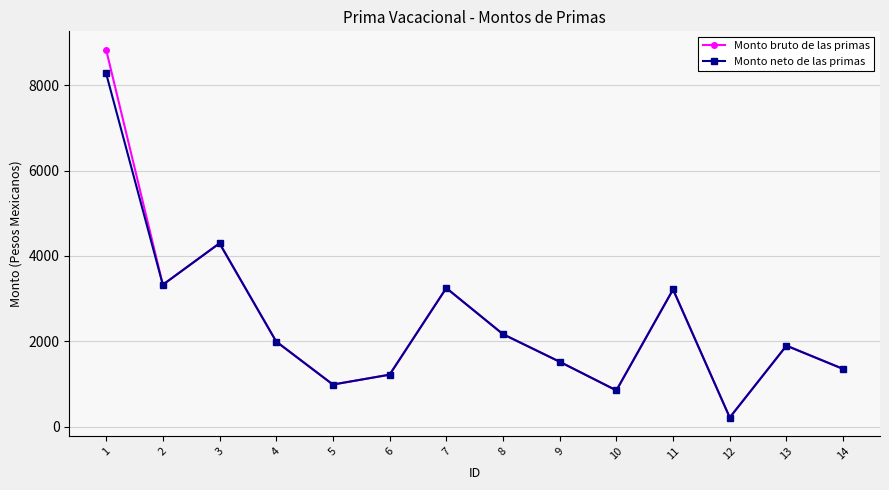

How many lines are shown in the chart?

2